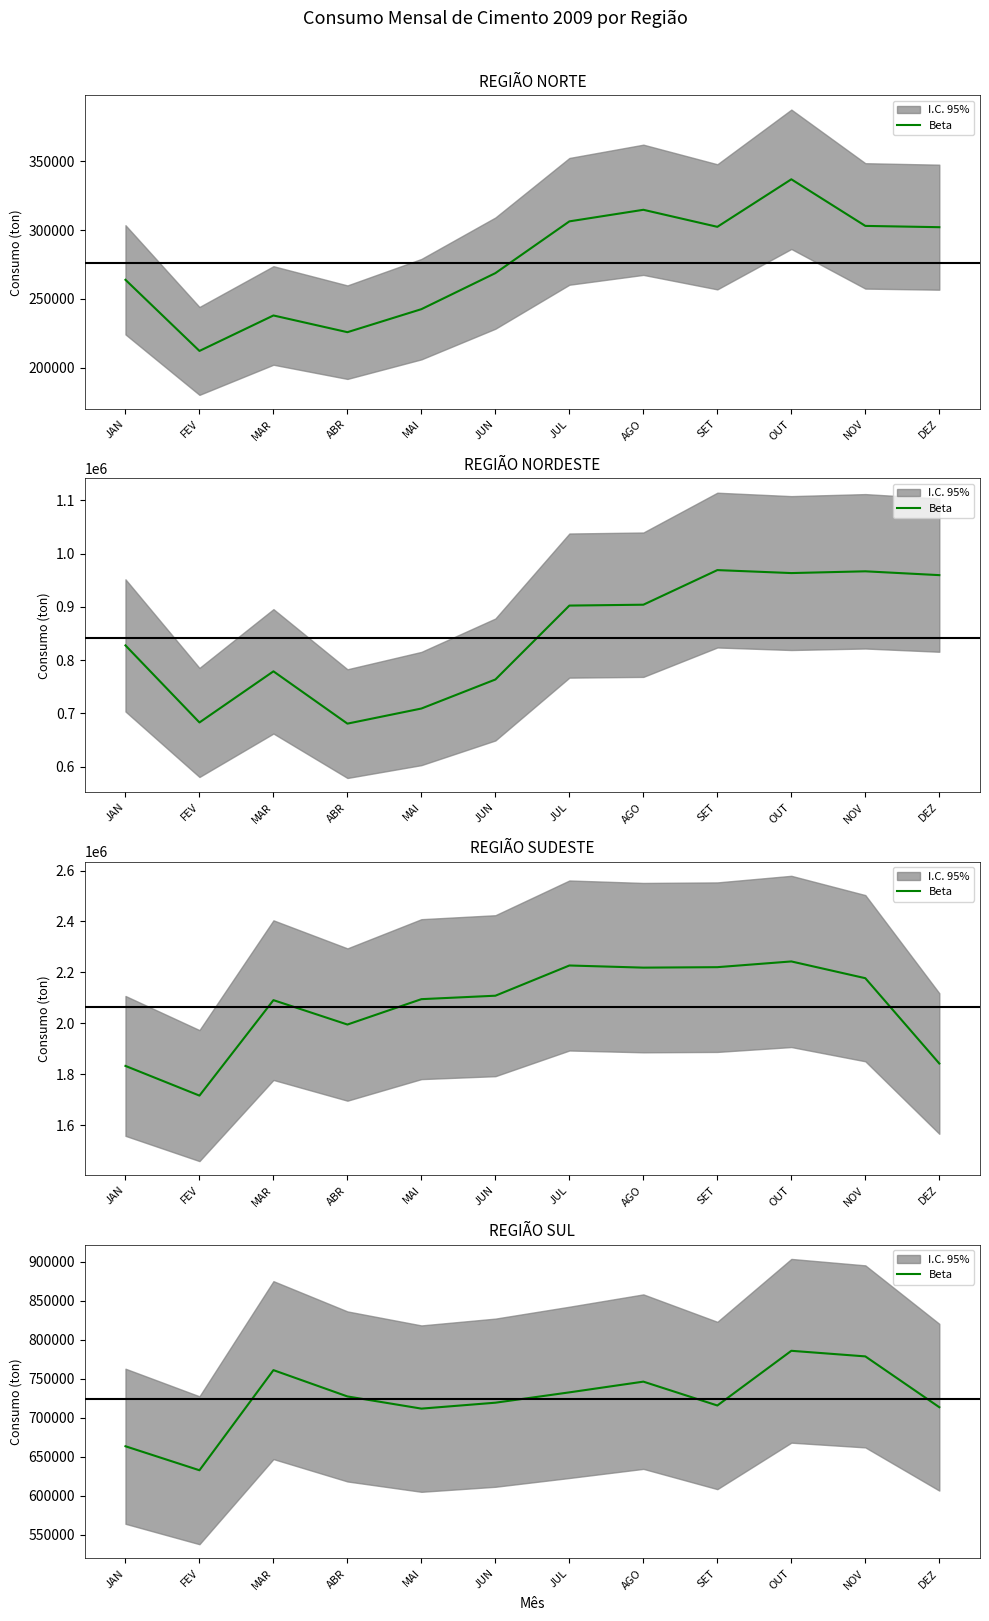

Reading left to right, extract all data points from this chart.

JAN=663330	FEV=632533	MAR=761011	ABR=727254	MAI=711628	JUN=719219	JUL=732487	AGO=746246	SET=715635	OUT=785811	NOV=778632	DEZ=713422